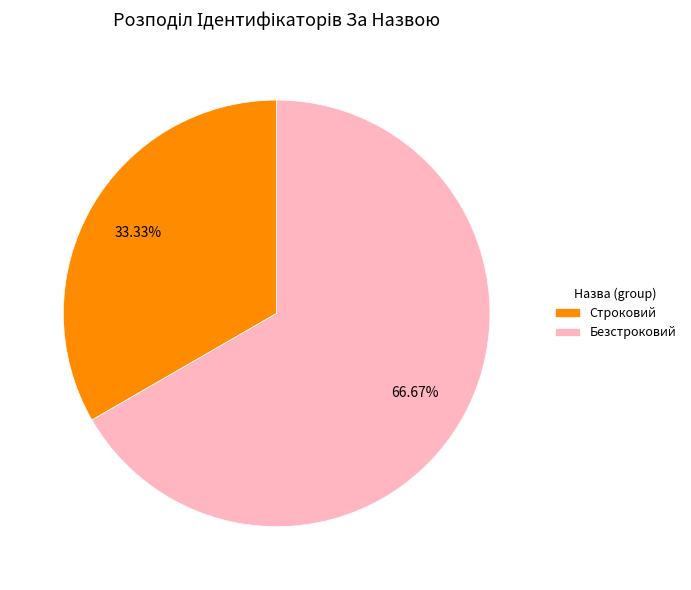

Is Безстроковий the majority of the pie?

Yes